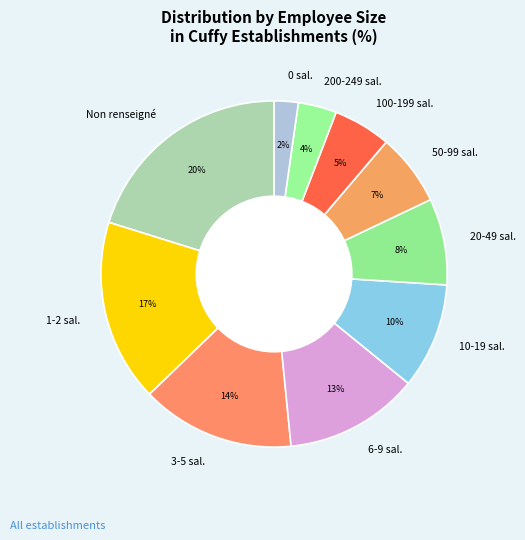

What is the largest slice in the pie chart?

Non renseigné